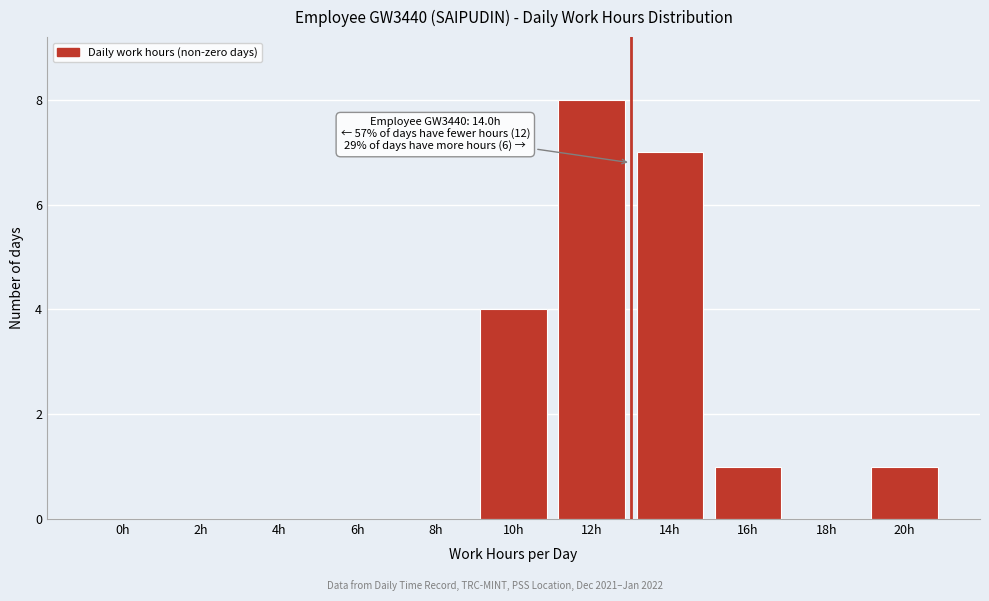

Reading left to right, extract all data points from this chart.

0h=0	2h=0	4h=0	6h=0	8h=0	10h=4	12h=8	14h=7	16h=1	18h=0	20h=1